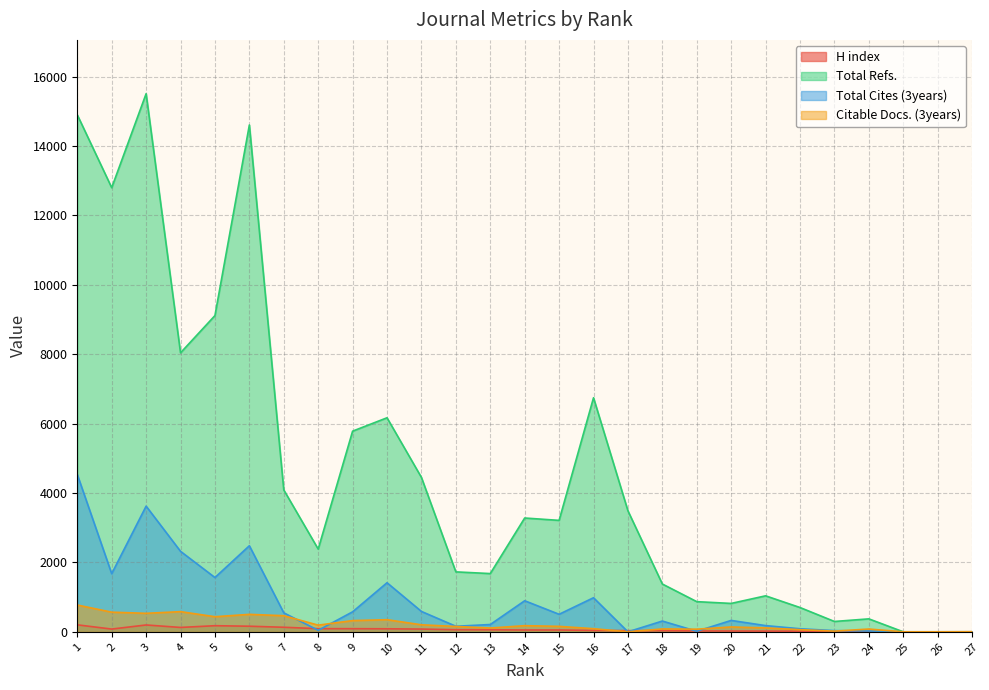

What is the sum of the Citable Docs. (3years) values at 24 and 7?

544